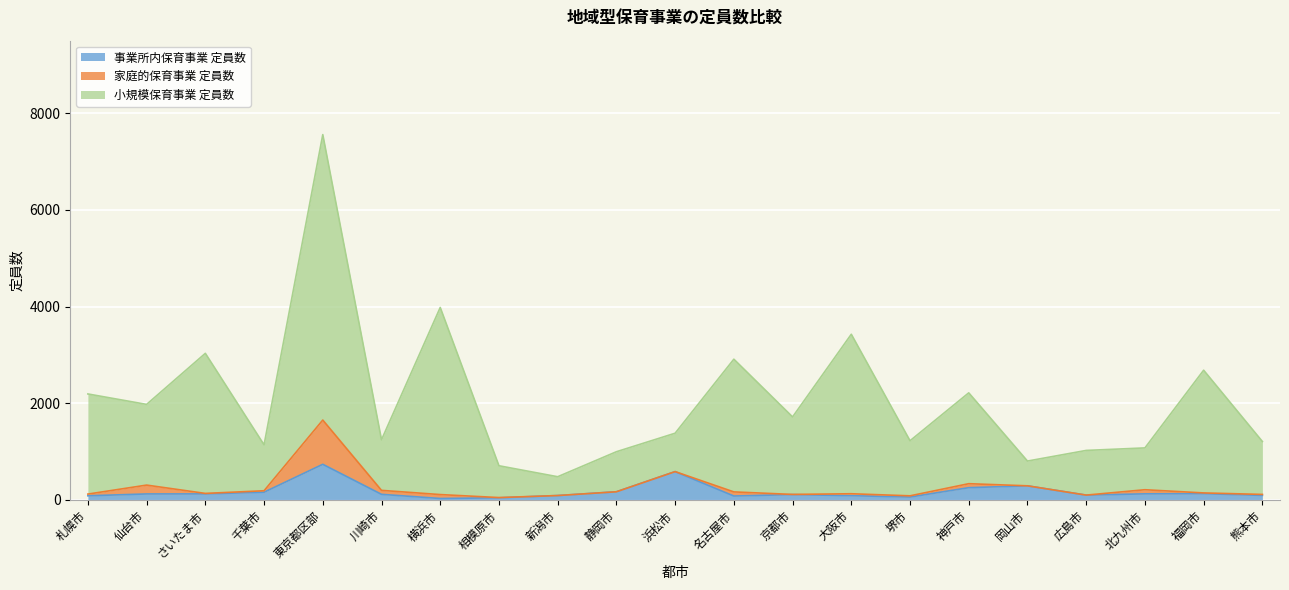

Which category has the lowest value across all series?

横浜市